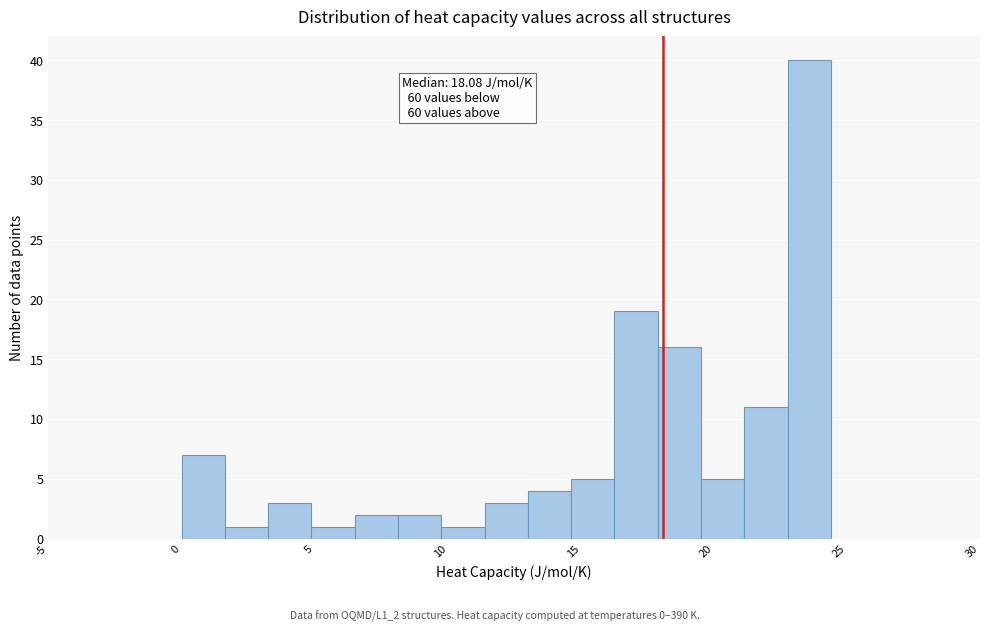

Around what value on the x-axis is the tallest bar? Give the approximate position of its centre, as read against the axis.

23.5